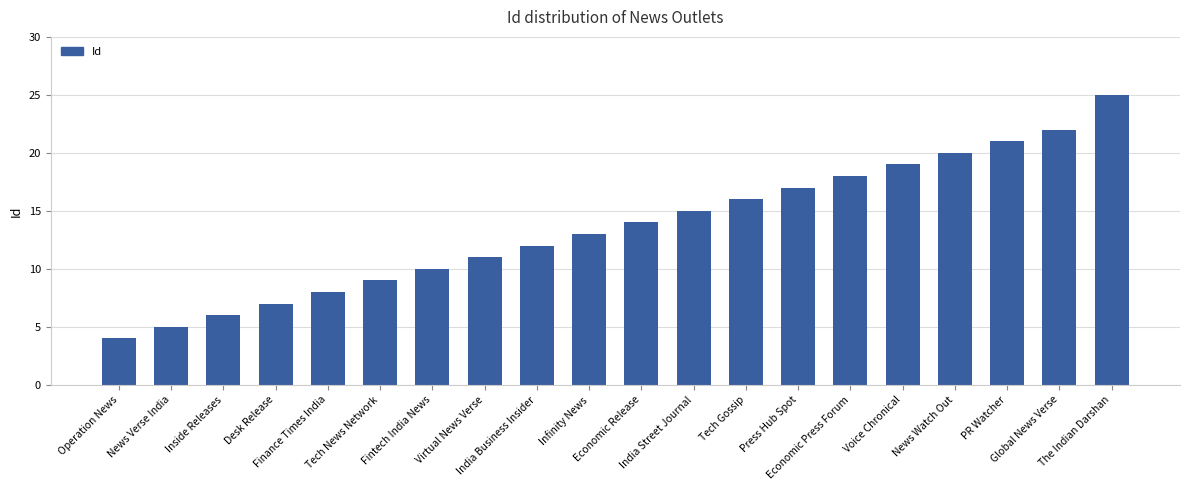

Is it true that the value at Economic Press Forum is 29?

False